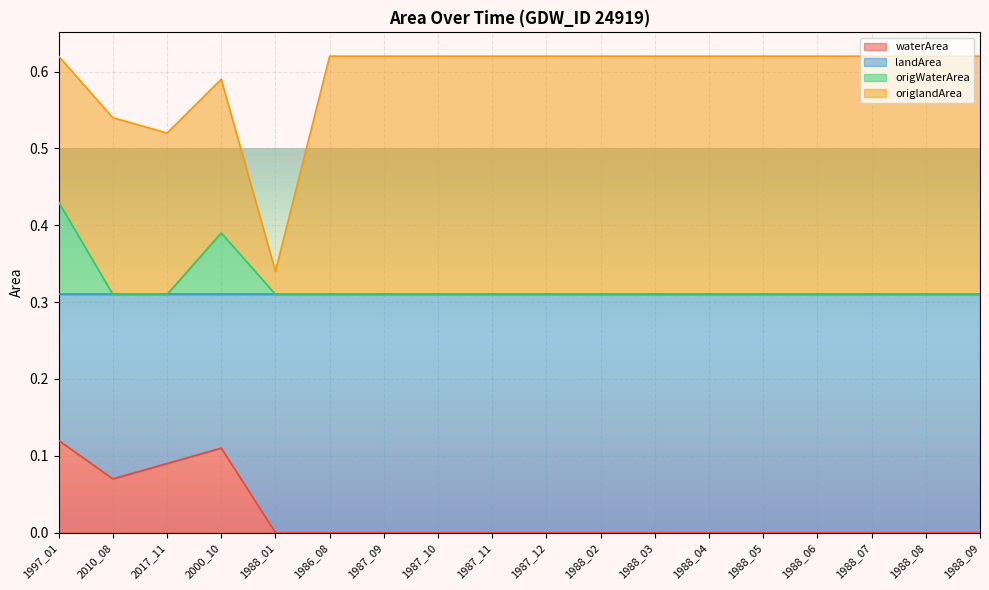

True or false: waterArea and origWaterArea intersect in this chart.

False